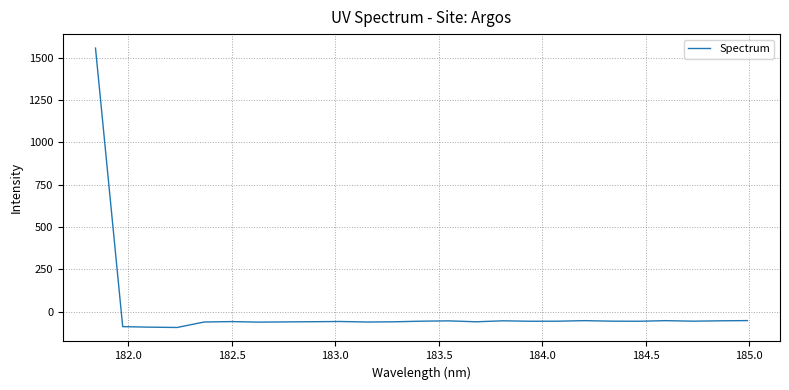

What is the difference between the maximum and minimum values?

1650.2